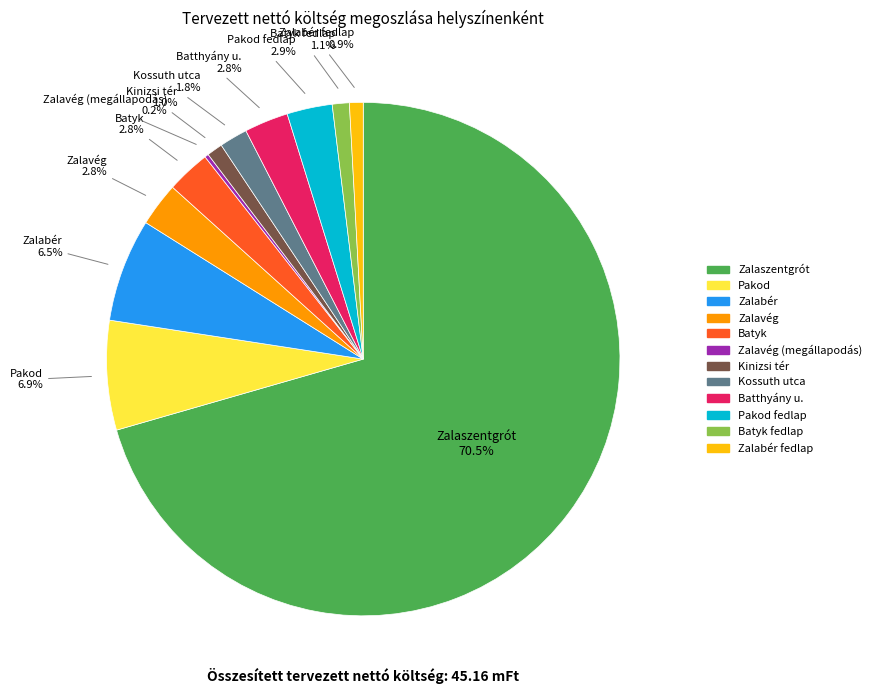

Does any single category account for the majority?

Yes